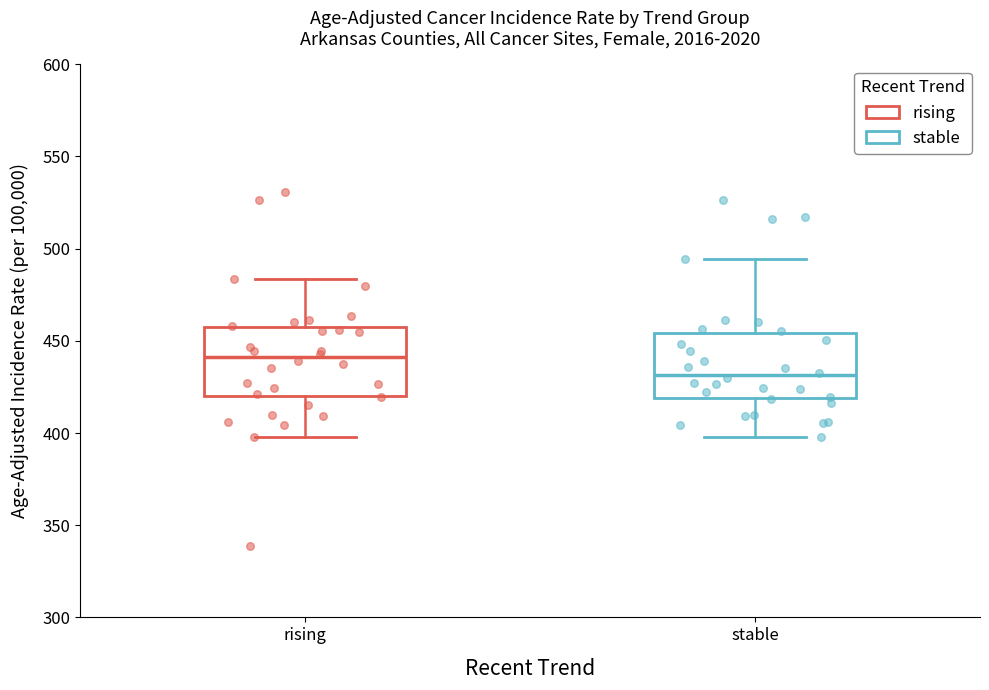

Reading left to right, transcribe this box plot: for each box, give where its median line is, the range the box spans, and where its two whiskers end, as read against the y-axis. The values are not printed on the chart, so give them approximately, as read against the axis.

rising: median 440, box 420 to 460, whiskers 400 to 485
stable: median 430, box 420 to 455, whiskers 400 to 495